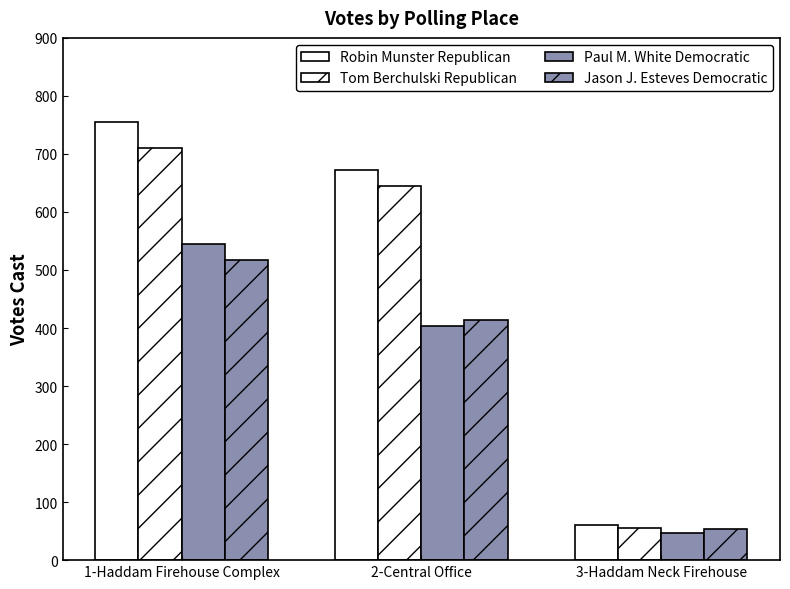

Which series has the largest total across all categories?

Robin Munster Republican